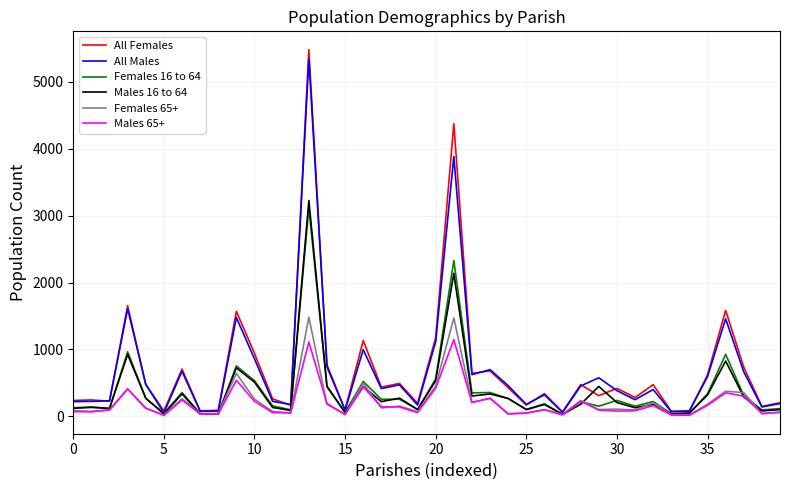

Which series has the largest range (max minus min)?

All Females